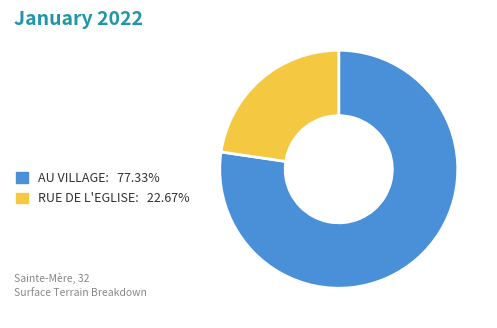

Approximately how many times larger is the value at AU VILLAGE: 77.33% compared to RUE DE L'EGLISE: 22.67%?

3.4